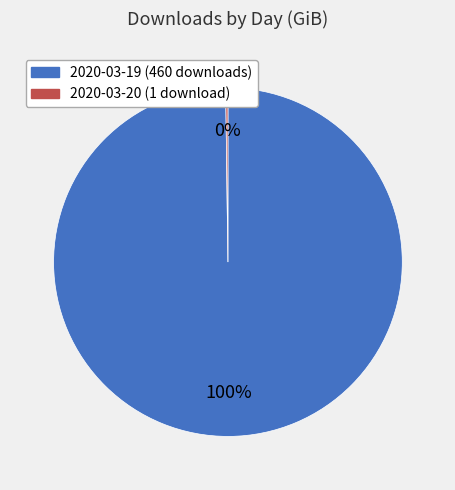

Which slice is the largest?

2020-03-19